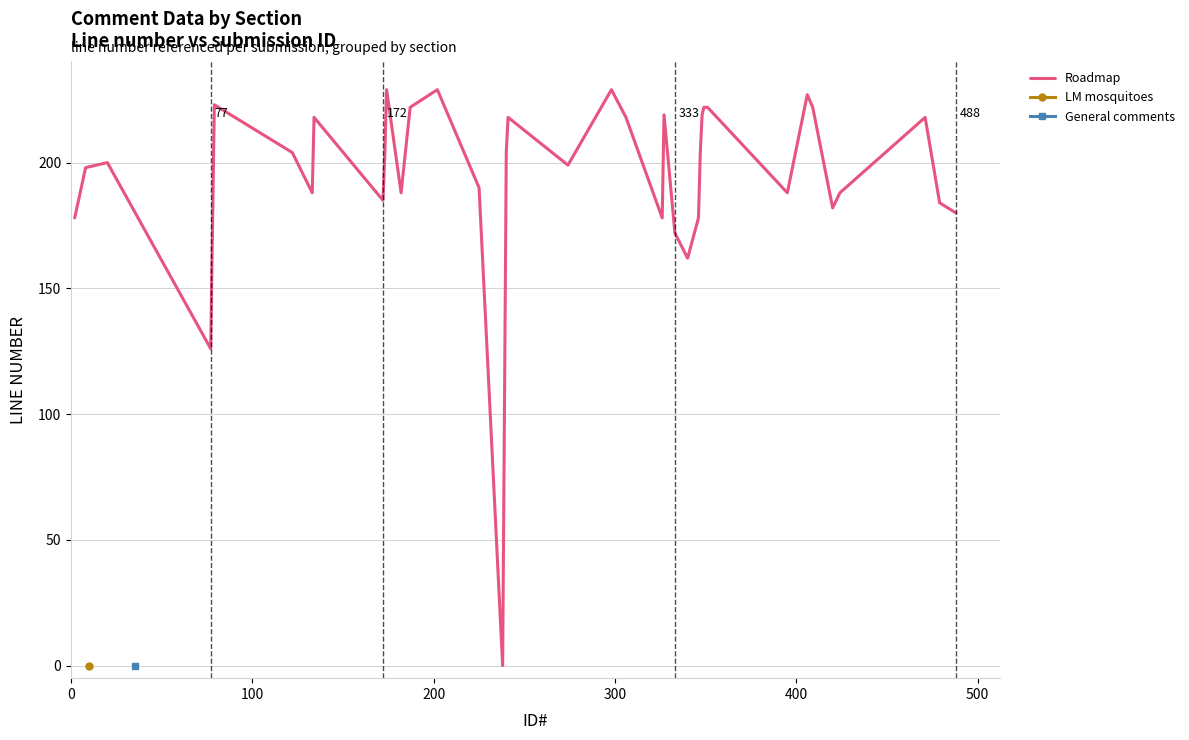

What is the maximum value for Roadmap?

229